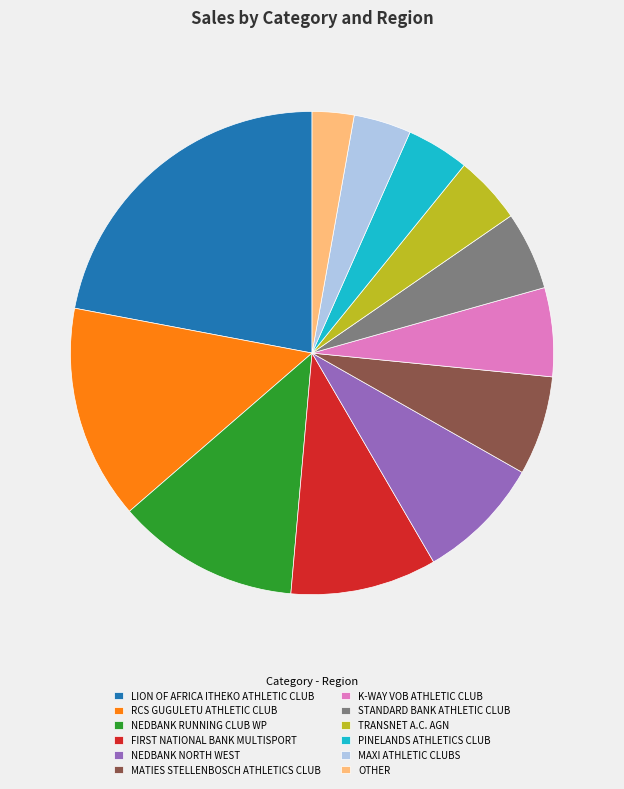

What is the largest slice in the pie chart?

LION OF AFRICA ITHEKO ATHLETIC CLUB